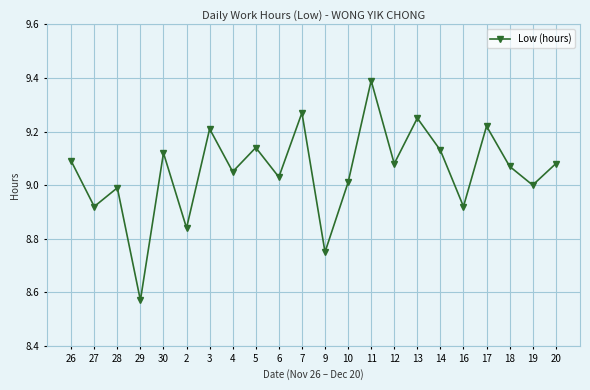

What is the greatest value displayed?

9.4